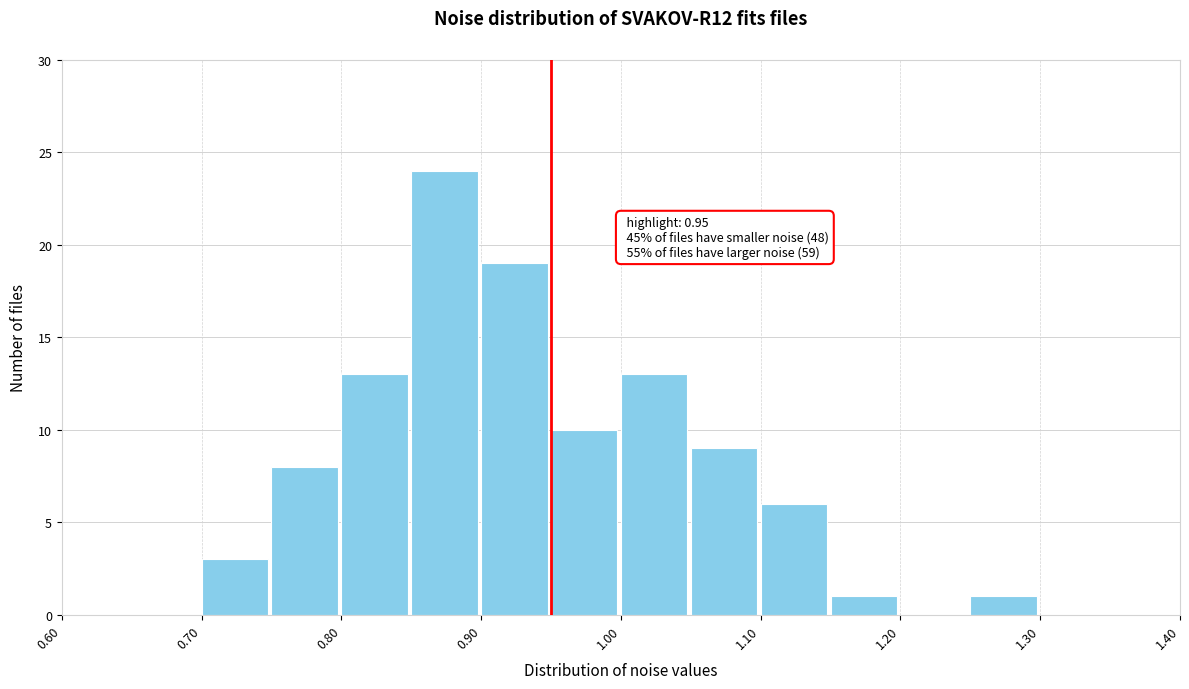

Over which range of the x-axis is the bar tallest?

0.85 to 0.90